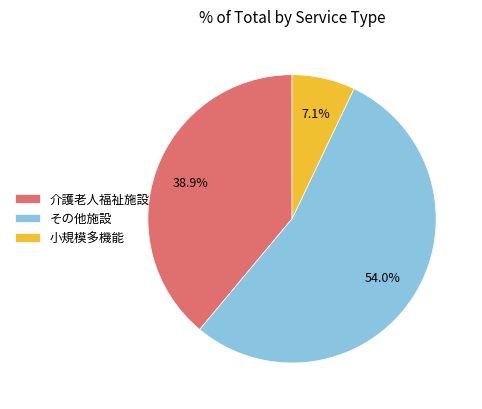

Combined, what portion of the pie is 小規模多機能 and その他施設?

61.1%